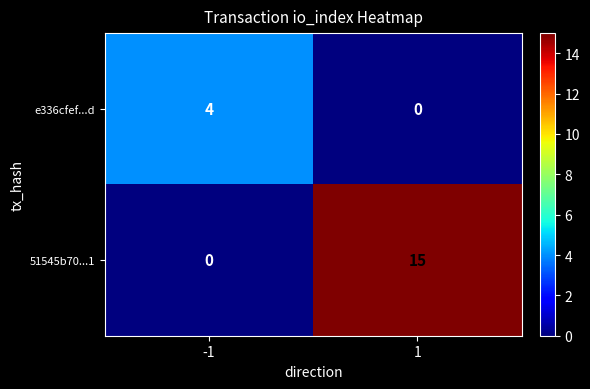

What is the total value across all series at -1?

4